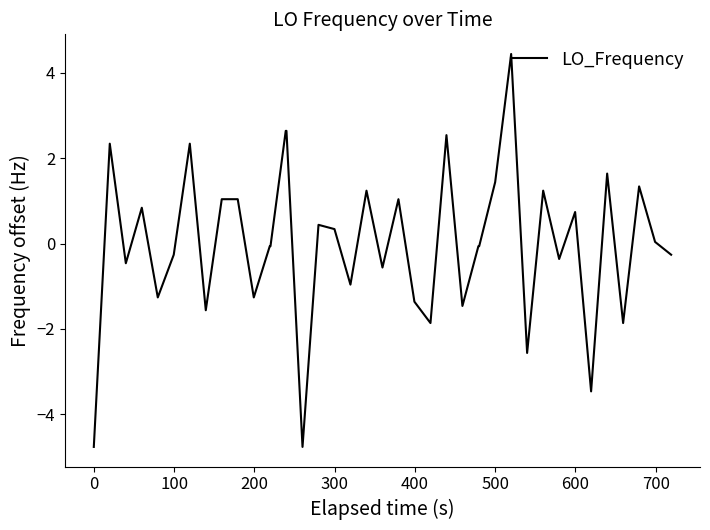

What is the difference between the second highest and second lowest values?

7.4